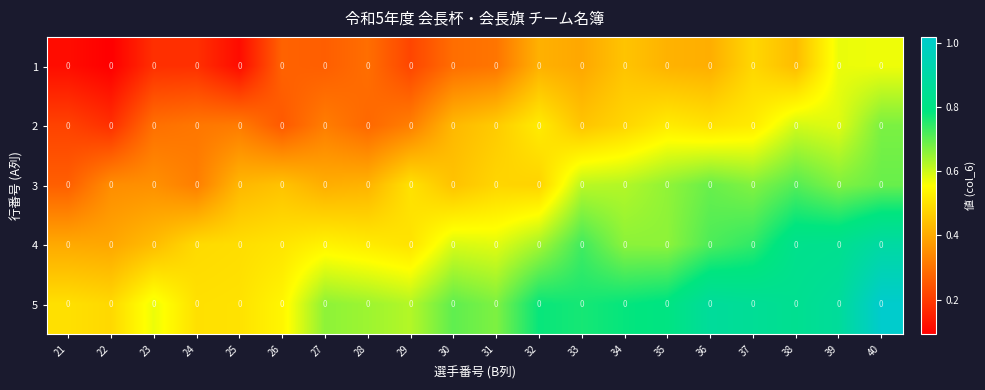

List the labels in order of 5 value, smallest first.

22, 21, 24, 25, 26, 23, 29, 28, 27, 31, 30, 33, 32, 34, 35, 38, 37, 39, 36, 40